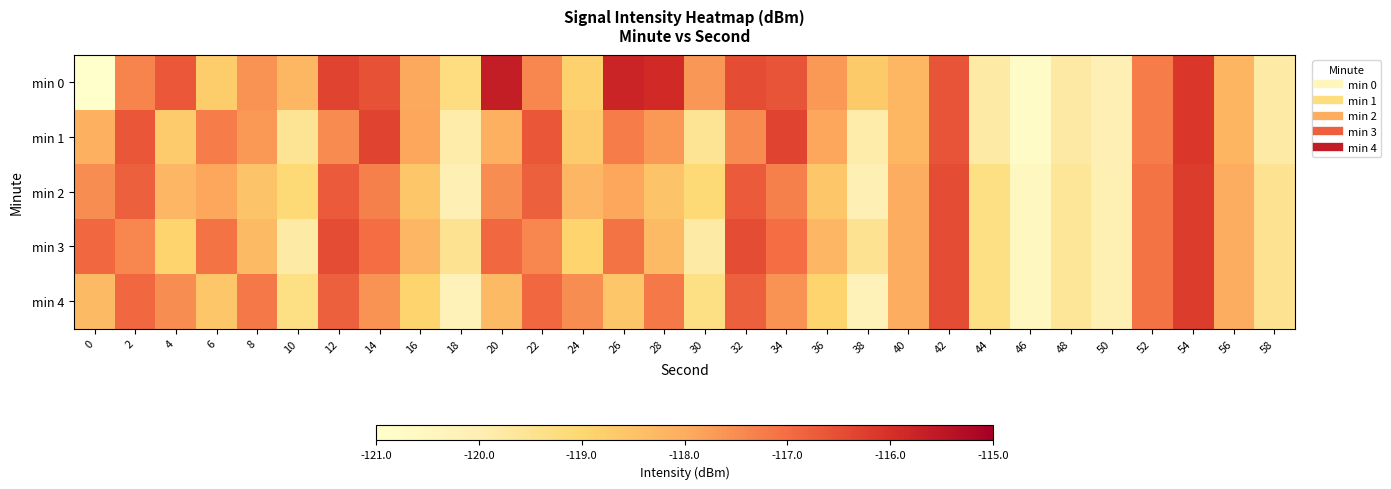

Which series has the largest total across all categories?

min 0